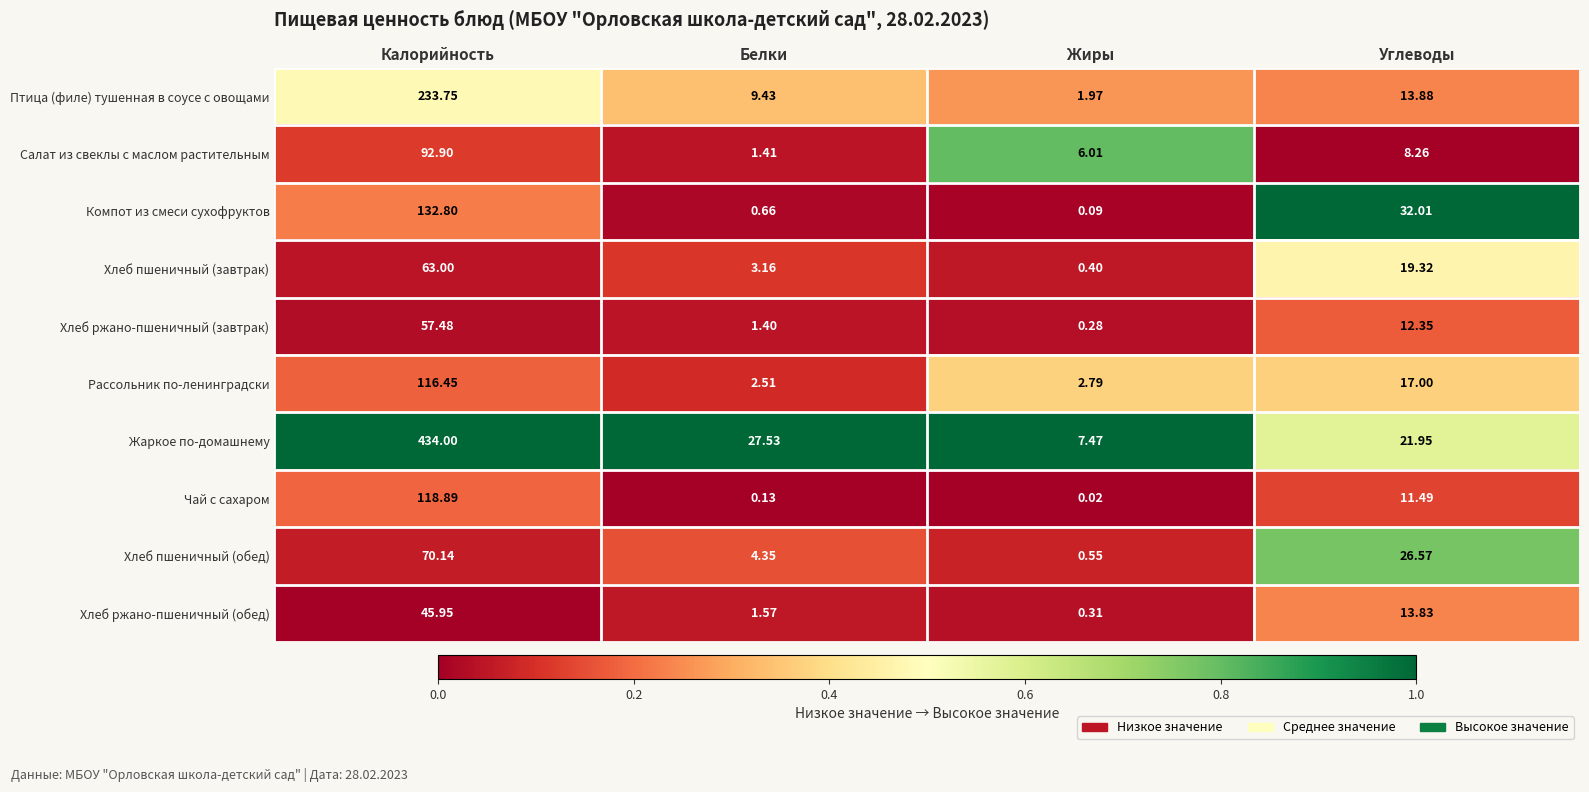

Which category has the highest value across all series?

Калорийность